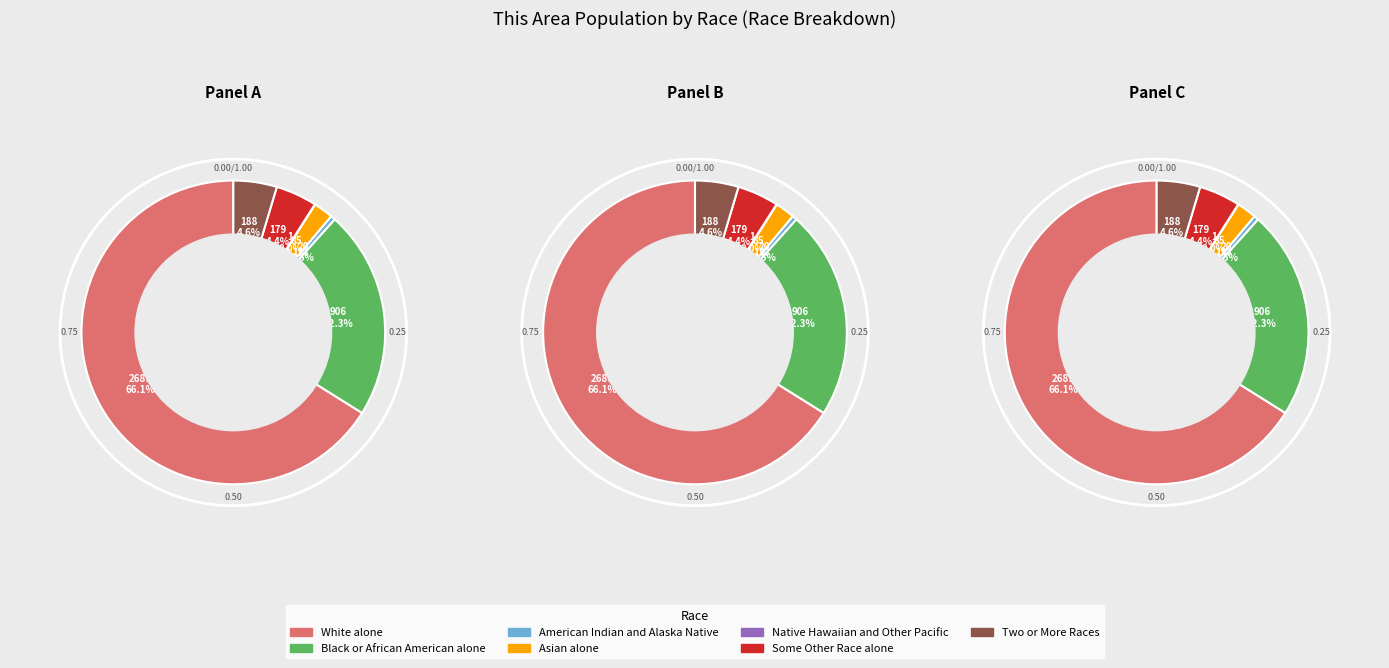

How many slices are in this pie chart?

7